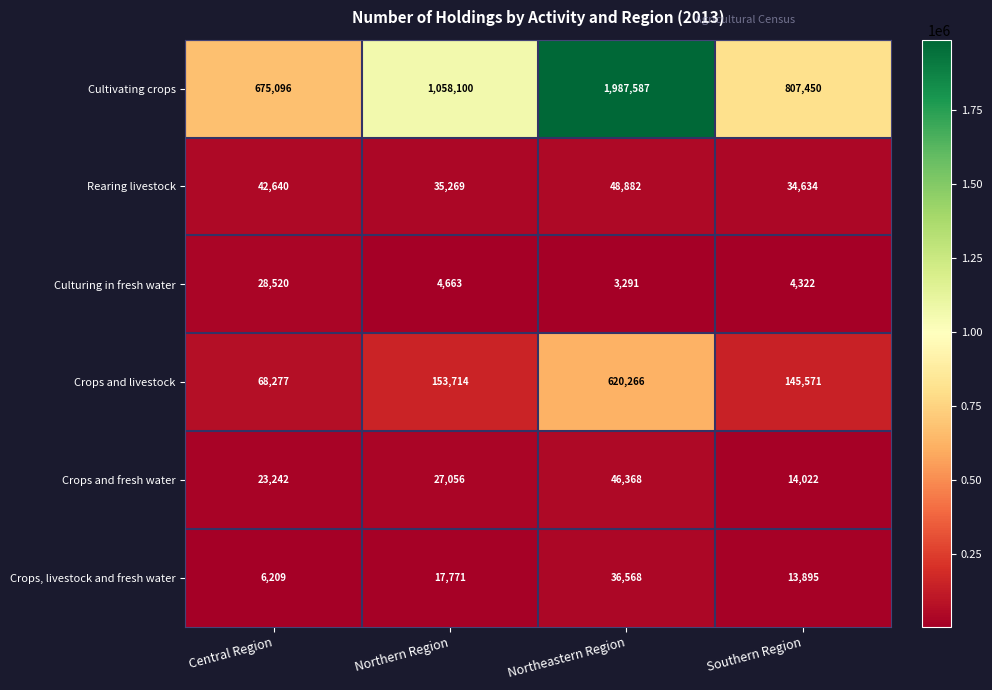

What is the minimum value shown in the chart?

3291